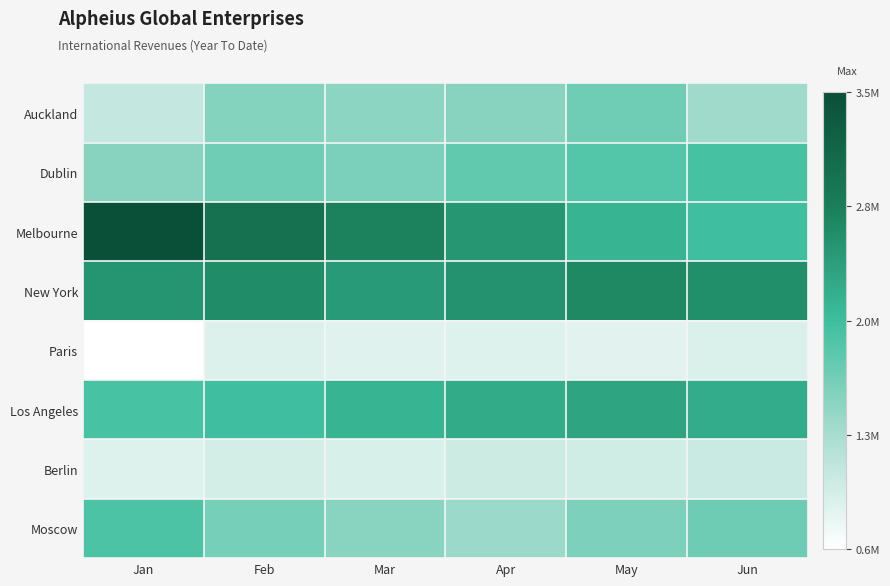

Reading left to right, list all the values displayed in this chart.

Auckland: Jan=1050254	Feb=1547000	Mar=1488369	Apr=1523124	May=1685294	Jun=1358654
Dublin: Jan=1524294	Feb=1685548	Mar=1599854	Apr=1789552	May=1875926	Jun=1975468
Melbourne: Jan=3521487	Feb=2985448	Mar=2741221	Apr=2521447	May=2145296	Jun=2015489
New York: Jan=2531225	Feb=2621889	Mar=2453999	Apr=2547441	May=2658745	Jun=2582451
Paris: Jan=550998	Feb=850554	Mar=818874	Apr=837228	May=796586	Jun=867598
Los Angeles: Jan=1958456	Feb=2014152	Mar=2145874	Apr=2258963	May=2341542	Jun=2251489
Berlin: Jan=838223	Feb=926778	Mar=879114	Apr=983225	May=965853	Jun=1014145
Moscow: Jan=1936882	Feb=1641554	Mar=1507774	Apr=1386448	May=1589642	Jun=1689457